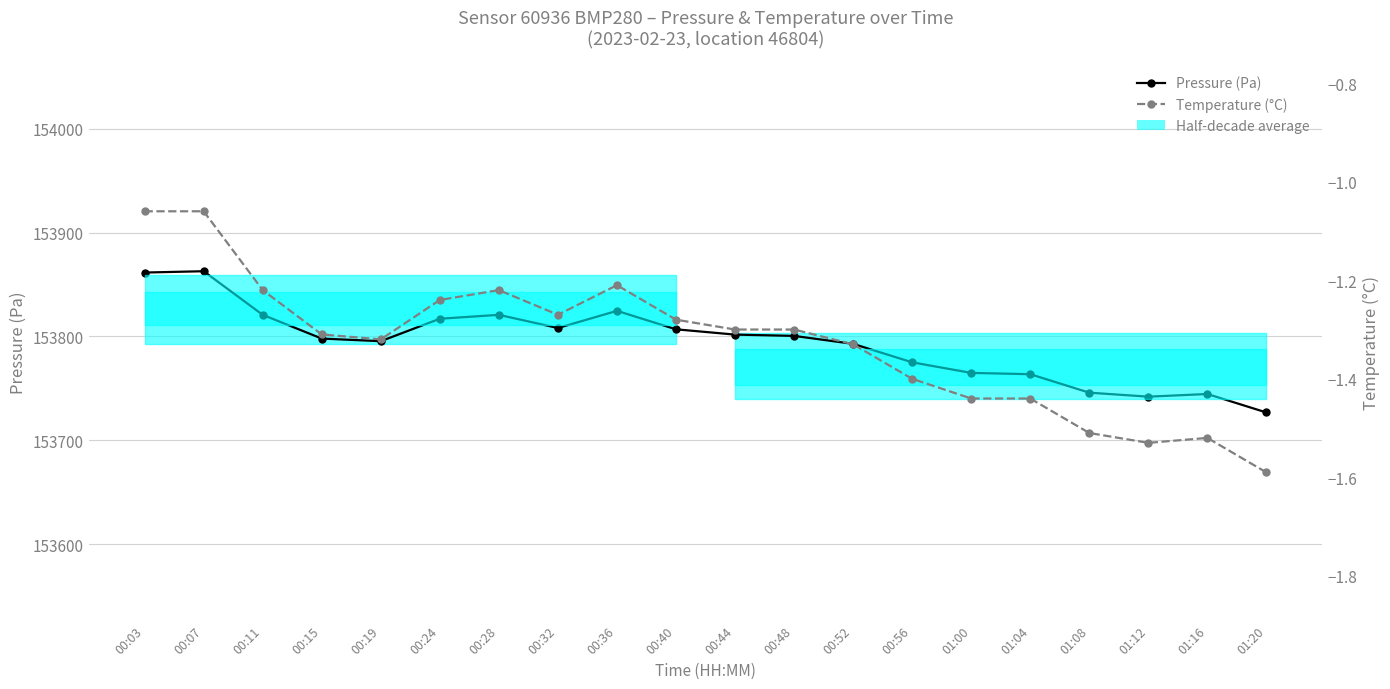

What is the total value across all series at 00:19?

153794.1